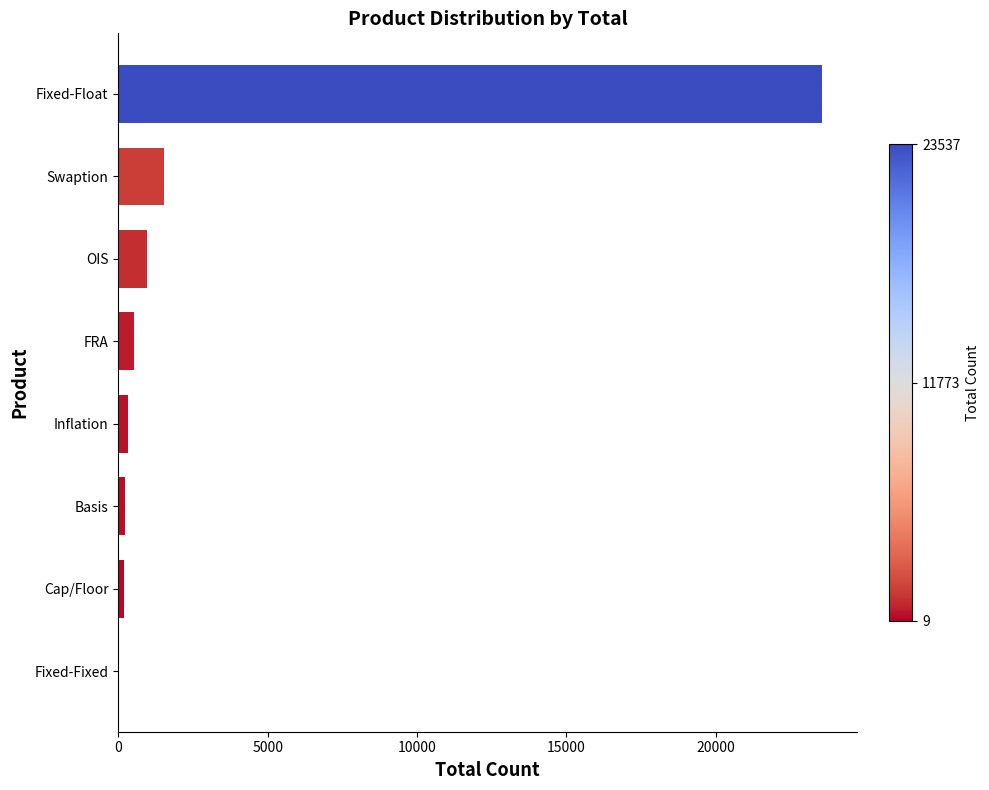

Is it true that the value at Swaption is 1517?

True